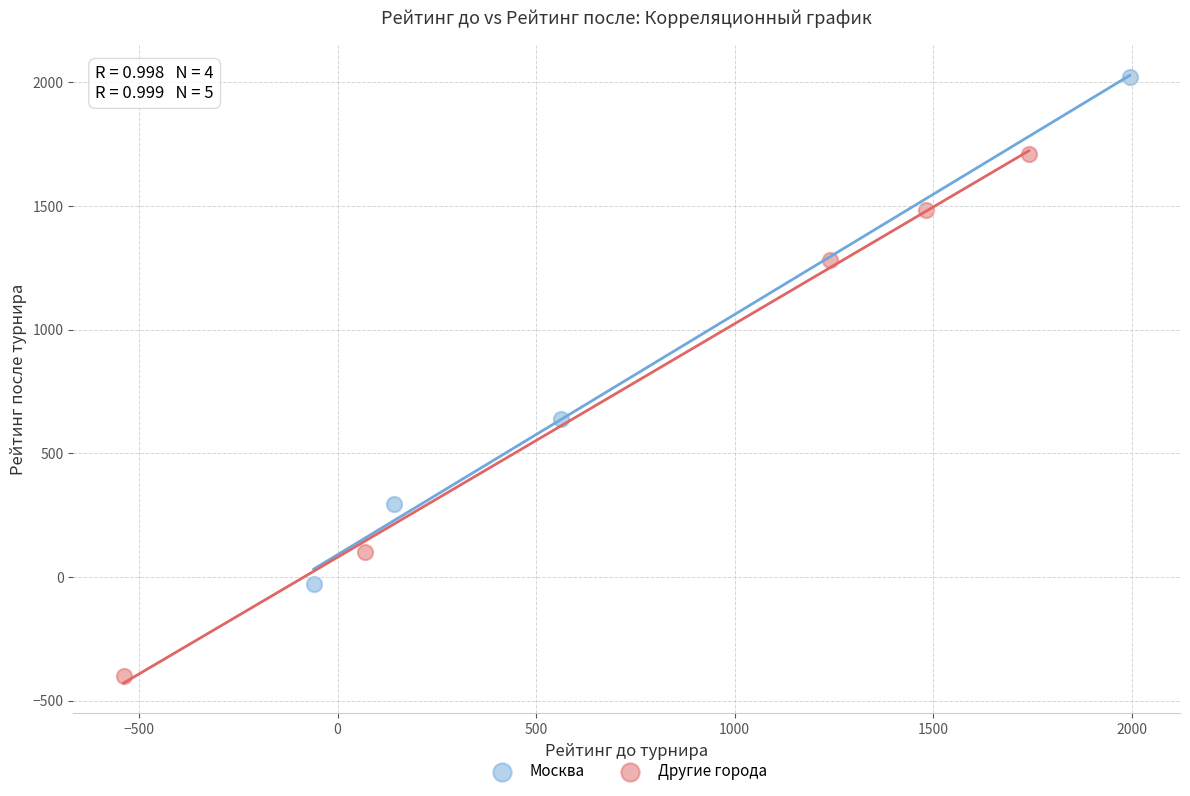

What are all the series names shown in the legend?

Москва, Другие города